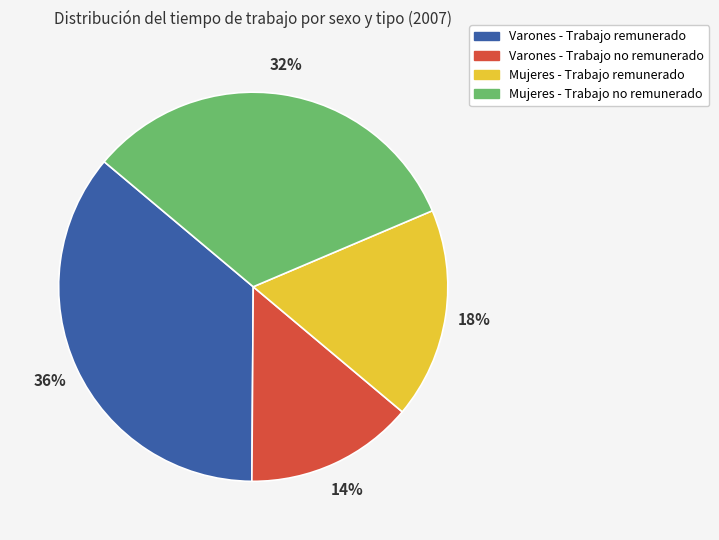

Is there a majority slice in this chart?

No